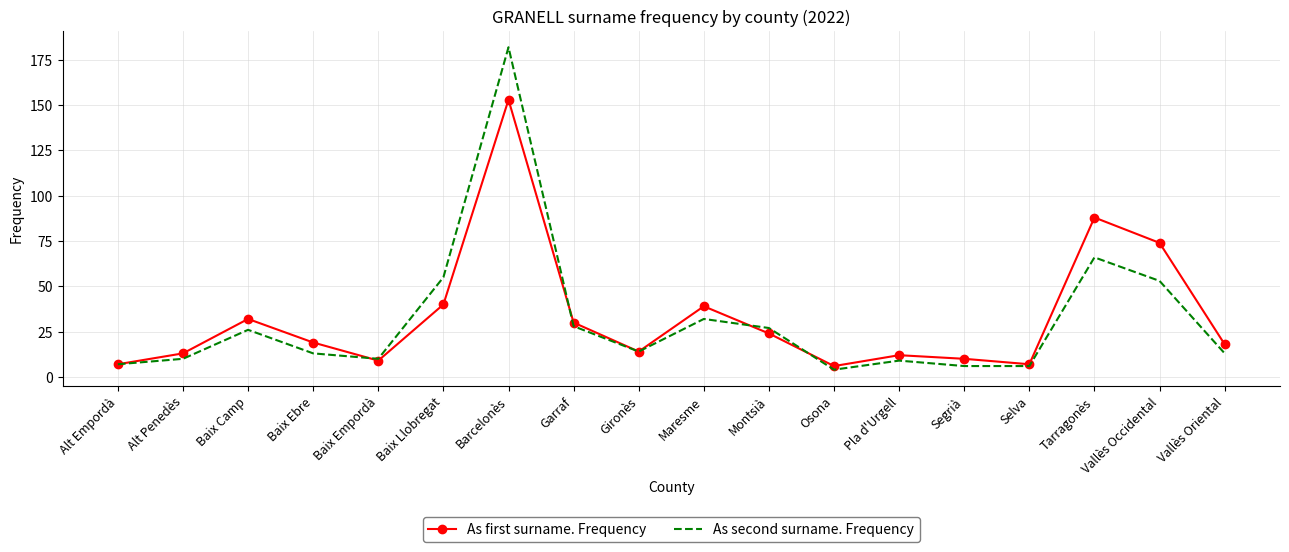

True or false: As first surname. Frequency has a value of 20 at Pla d'Urgell.

False